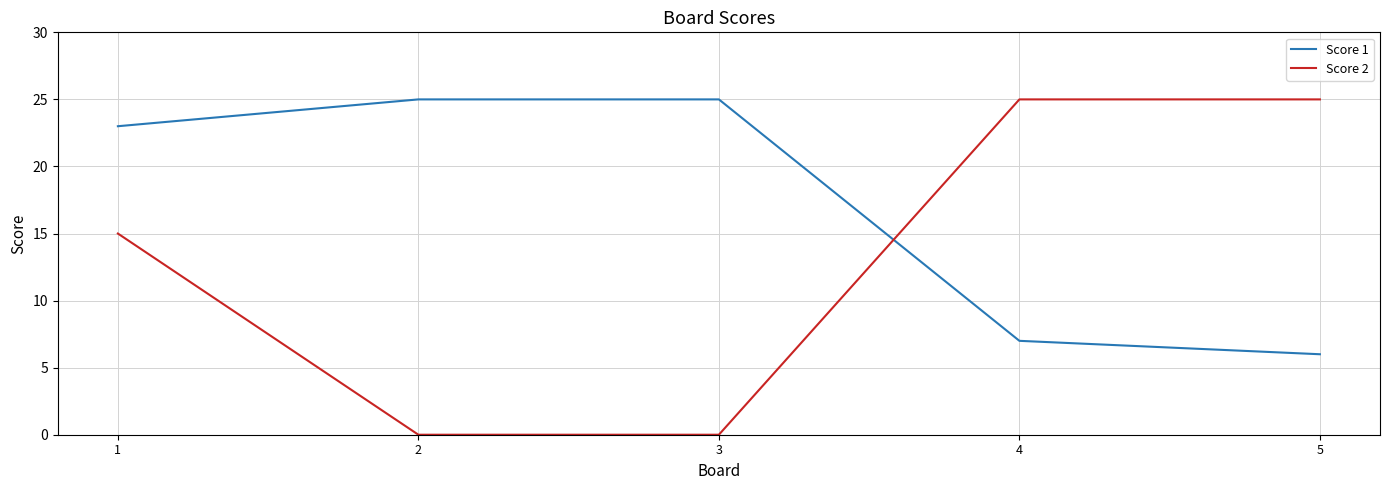

What are all the series names shown in the legend?

Score 1, Score 2